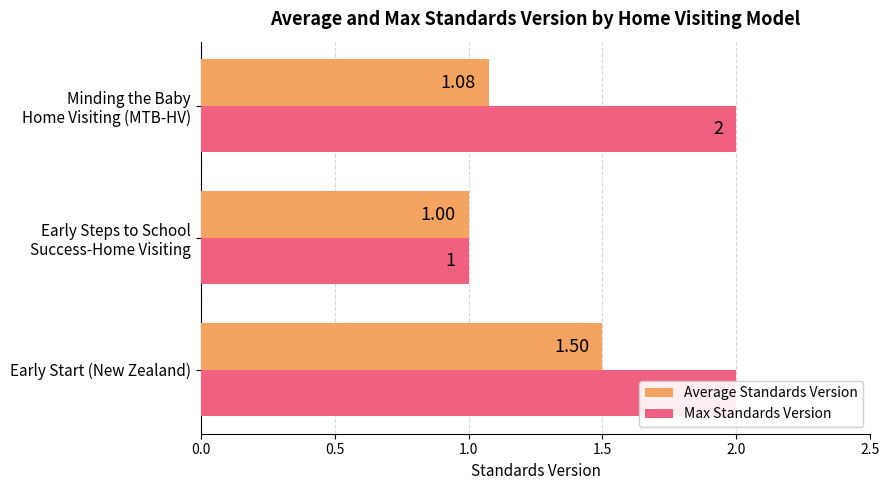

List the series in order of their overall mean, lowest first.

Average Standards Version, Max Standards Version